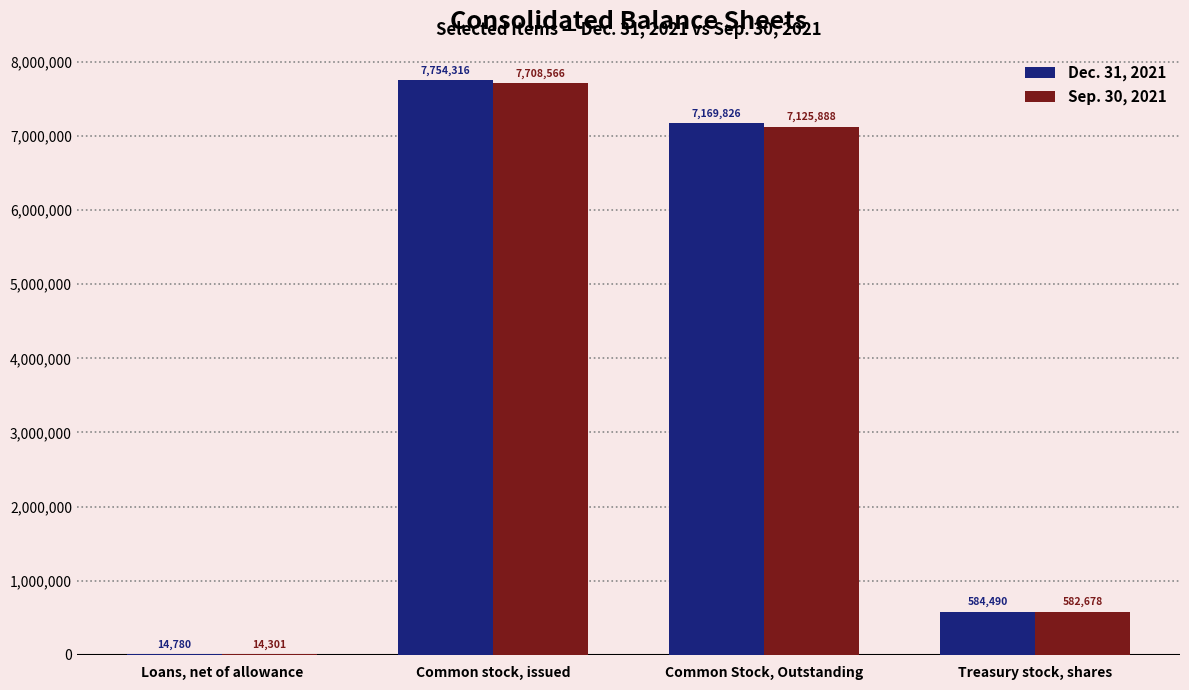

At which category is the sum across all series the highest?

Common stock, issued